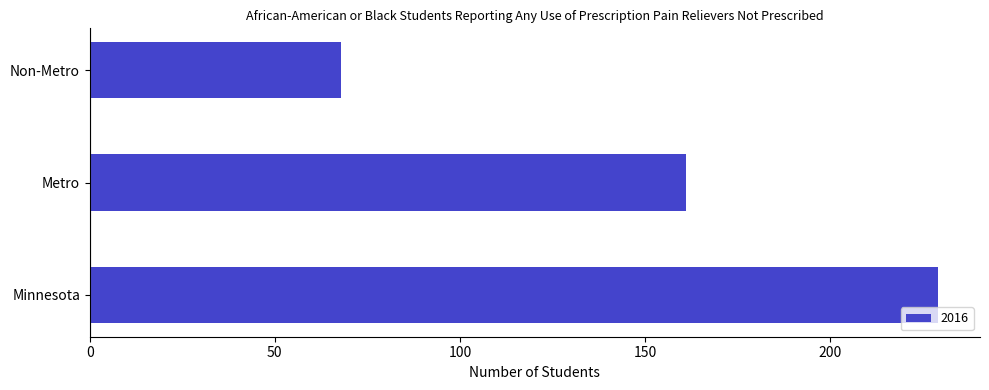

Read the value at Metro.

161